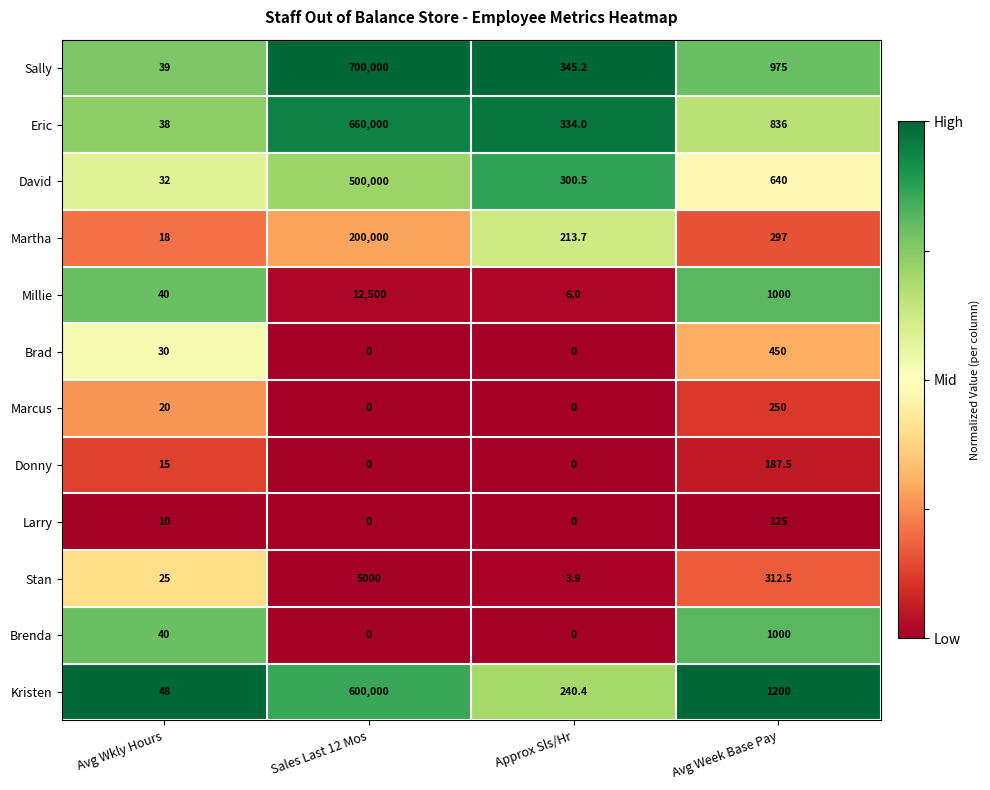

How many series are shown in this chart?

12